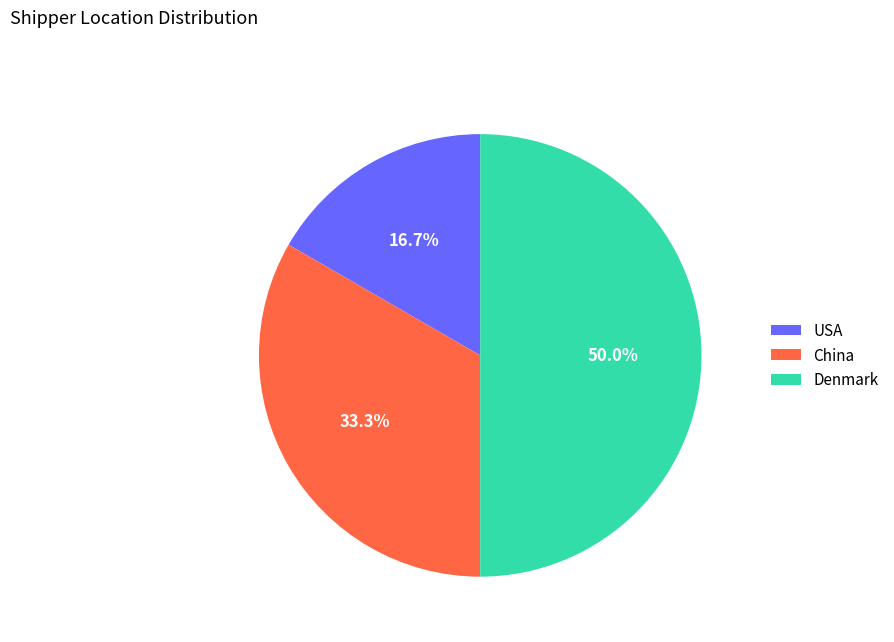

To the nearest percent, what percentage of the pie is Denmark?

50%